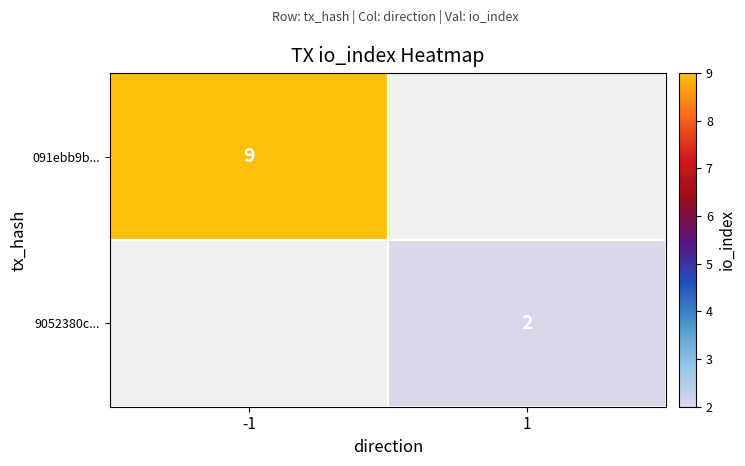

The 9052380c... series shows 2 at 1. True or false?

True